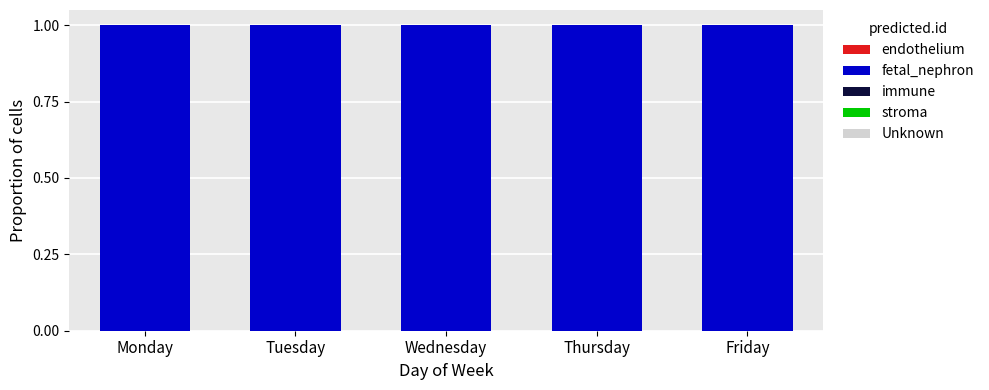

Is the value of stroma at Monday greater than the value of Unknown at Wednesday?

No